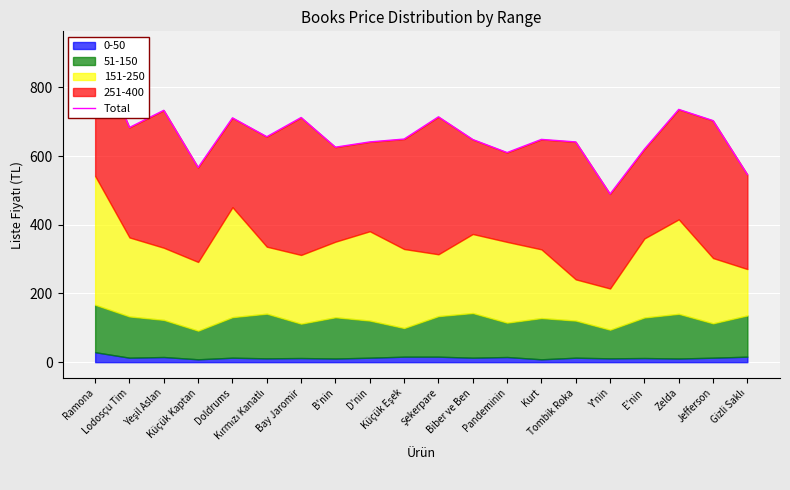

At which category does the data reach its first local valley?

Lodosçu Tim